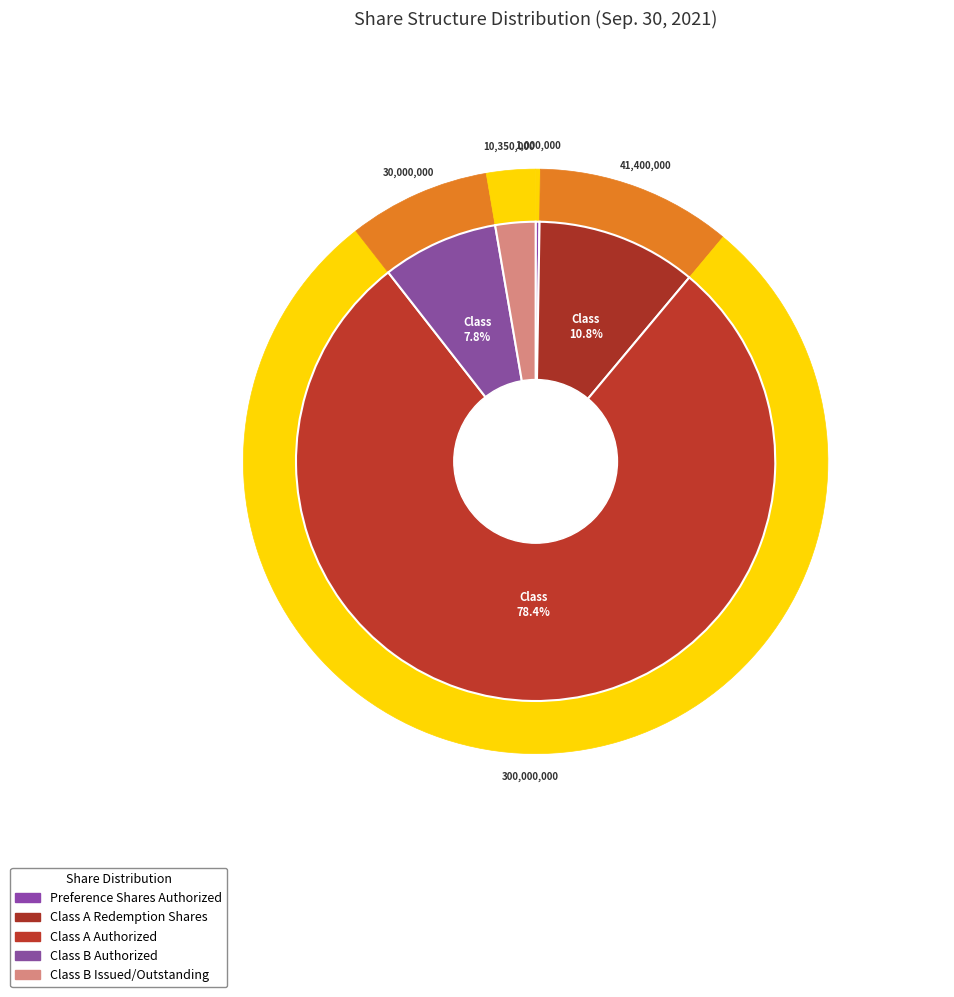

Rank the categories by value from highest to lowest.

Class A Ordinary Shares Authorized, Class A Shares Subject to Possible Redemption, Class B Ordinary Shares Authorized, Class B Ordinary Shares Issued/Outstanding, Preference Shares Authorized